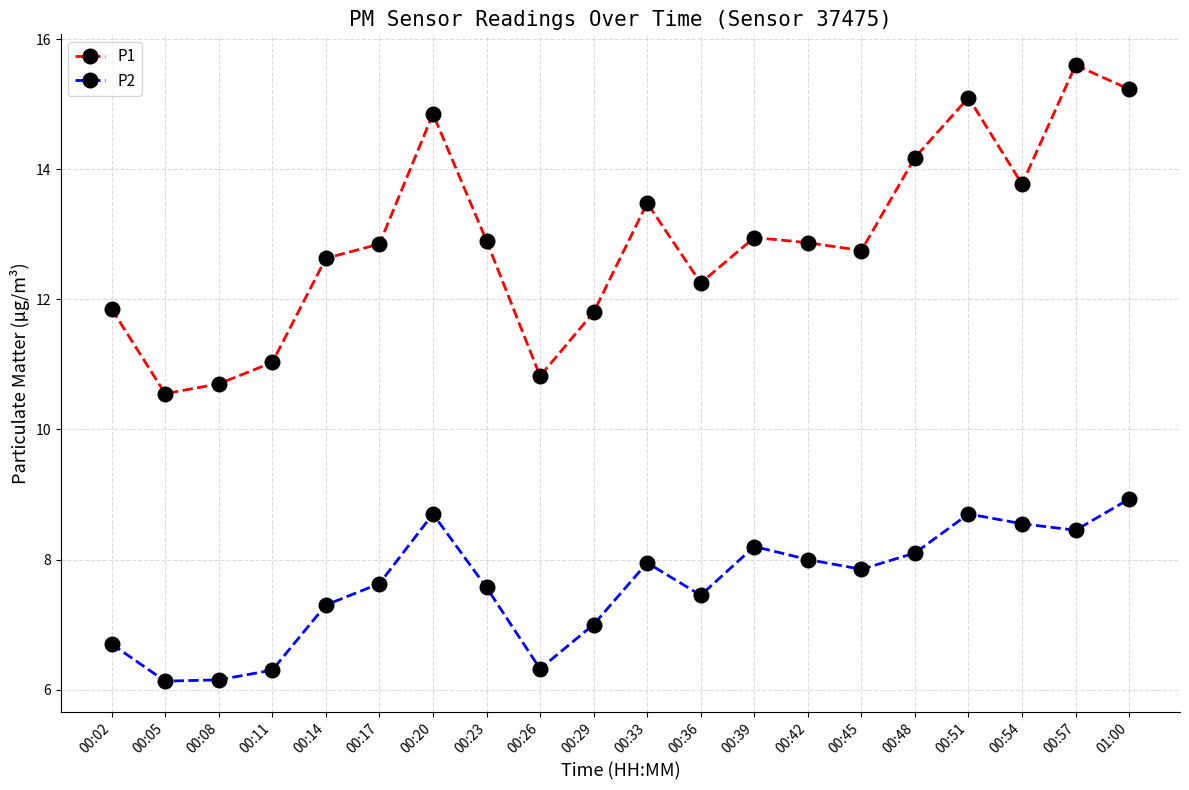

What is the average value of the P1 series?

12.9